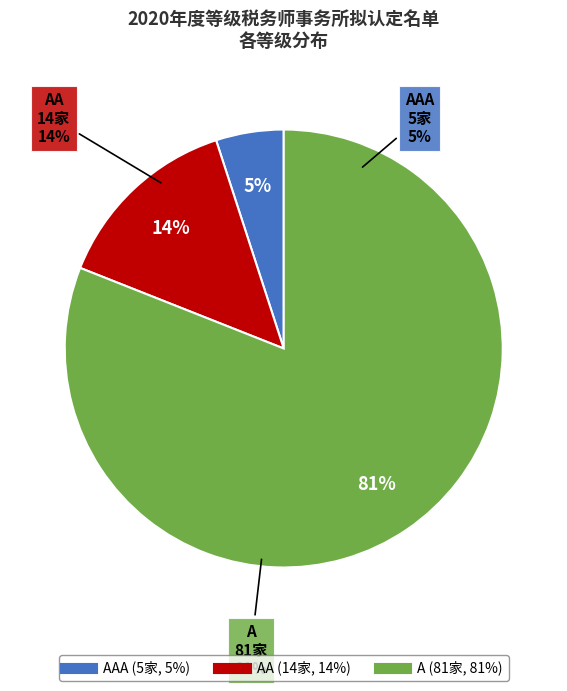

What is the ratio of the value at AA to the value at AAA?

2.8